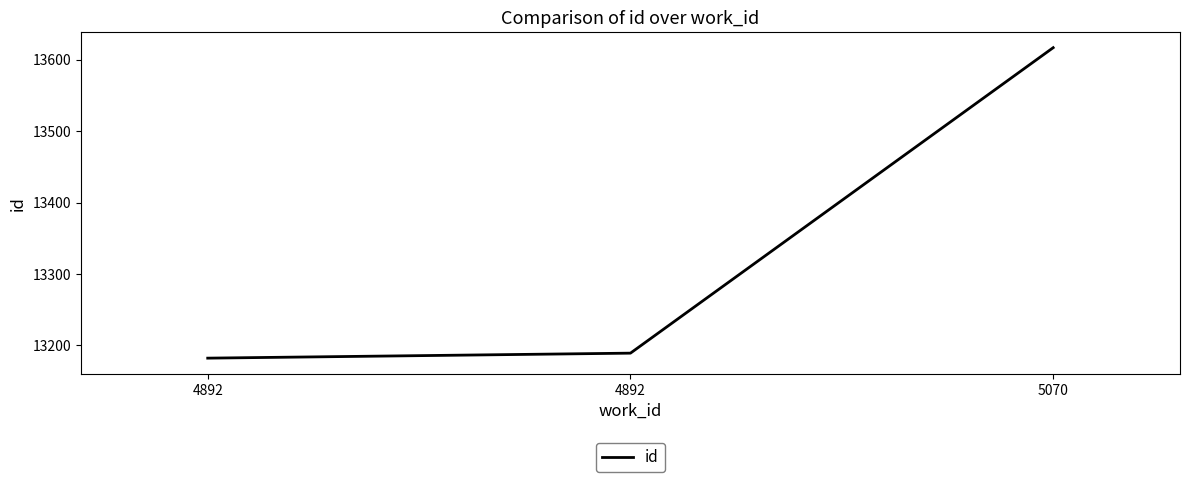

What is the sum of all values?

39988